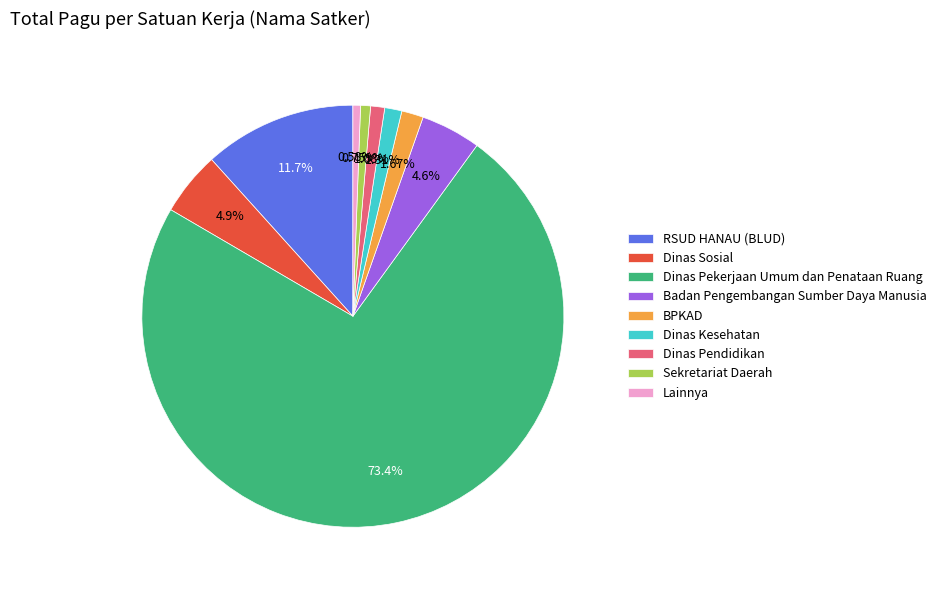

Count the number of slices in the pie.

9